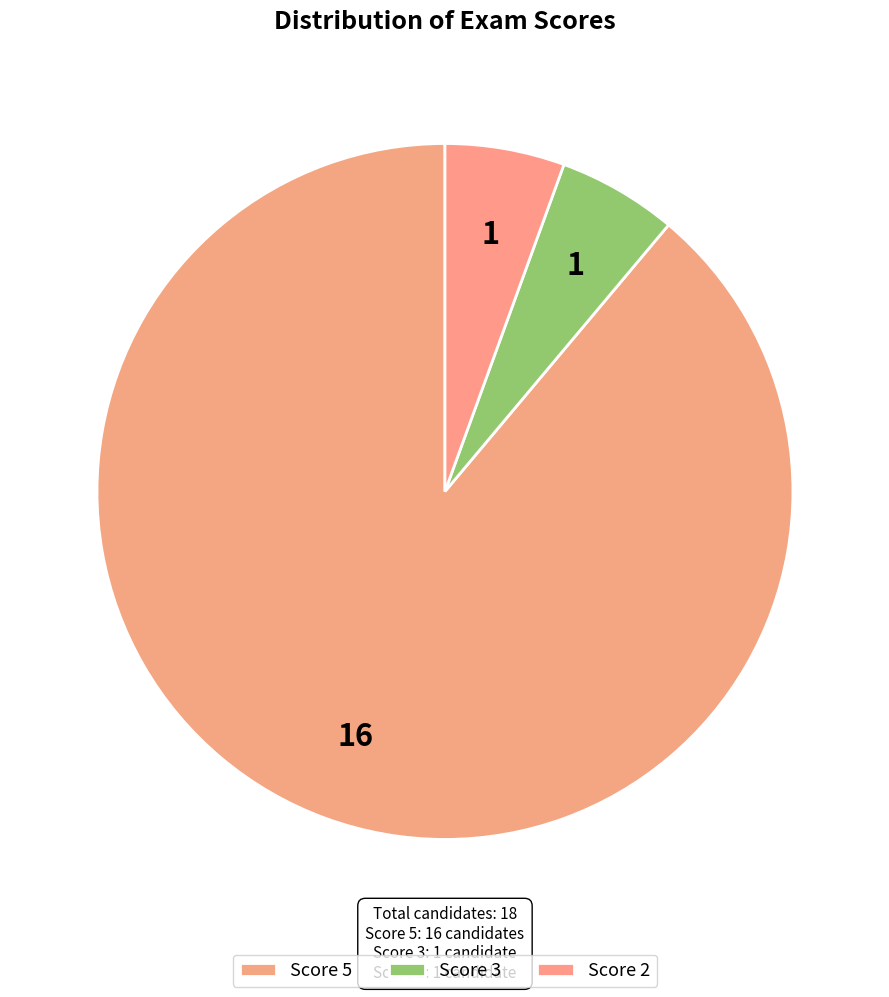

Which slice represents more than half of the pie?

5